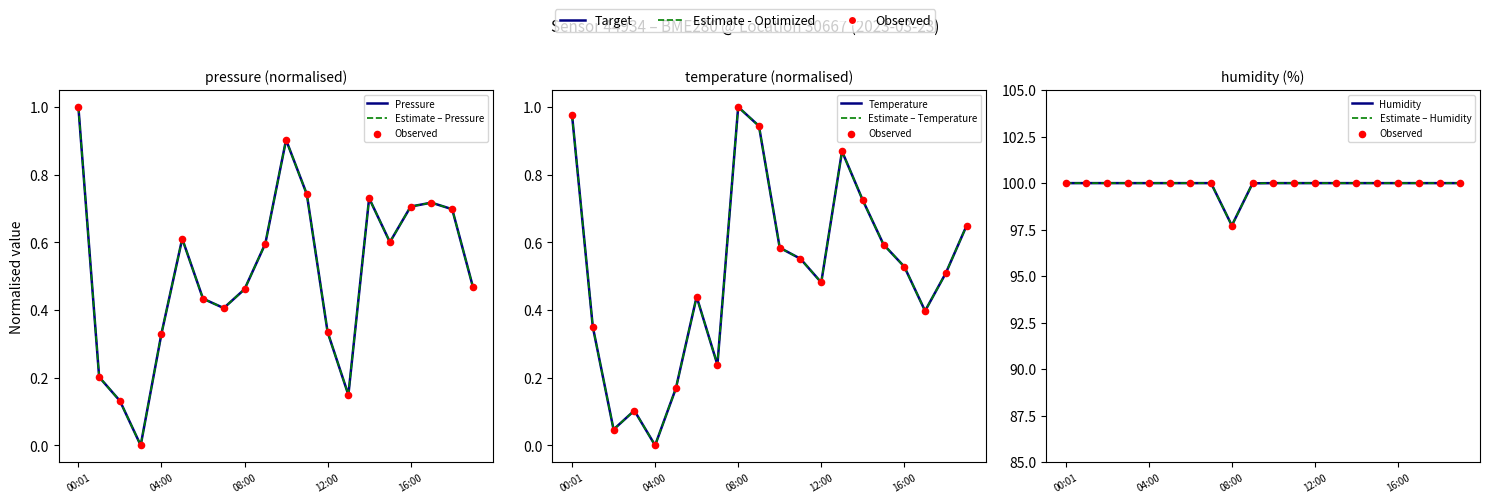

At which category is the sum across all series the highest?

00:01